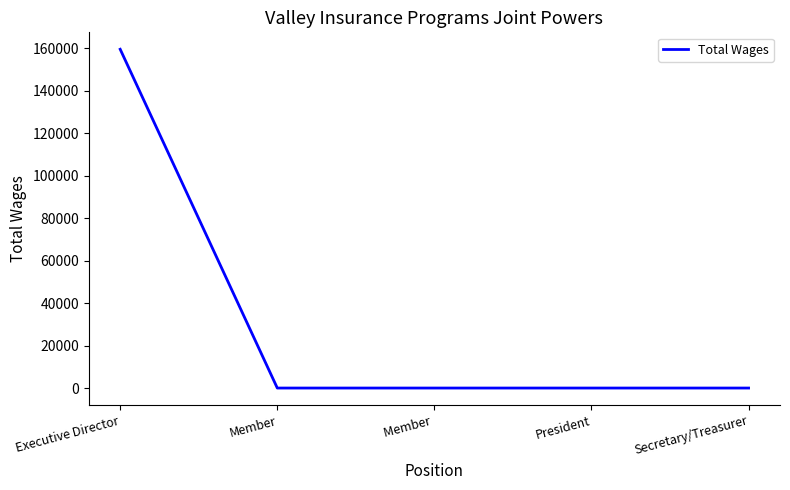

Reading left to right, transcribe all the data shown in this chart.

159539	0	0	0	0